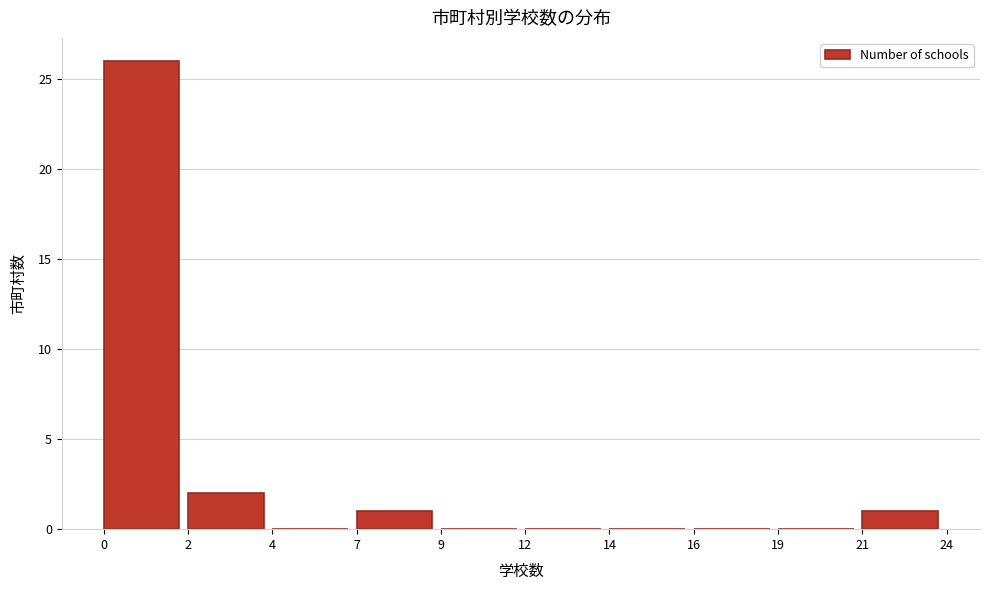

Reading left to right, what are all the values shown in this chart?

0=26	2=2	4=0	7=1	9=0	12=0	14=0	16=0	19=0	21=1